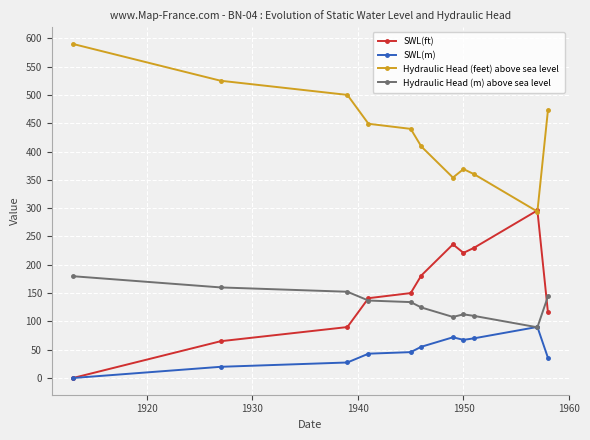

True or false: Hydraulic Head (m) above sea level and Hydraulic Head (feet) above sea level intersect in this chart.

False